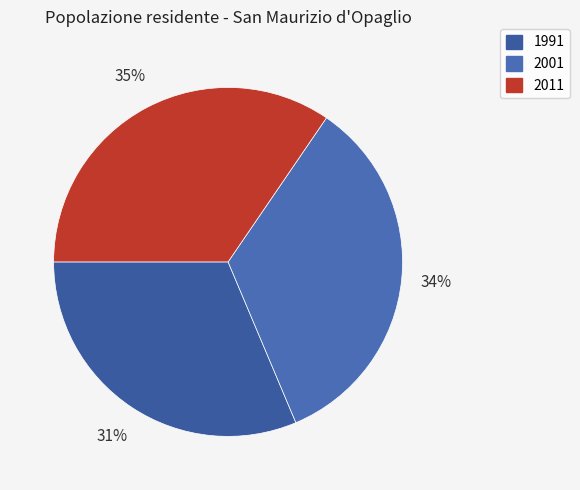

To the nearest percent, what is the difference between the 1991 and 2001 slice percentages?

3%